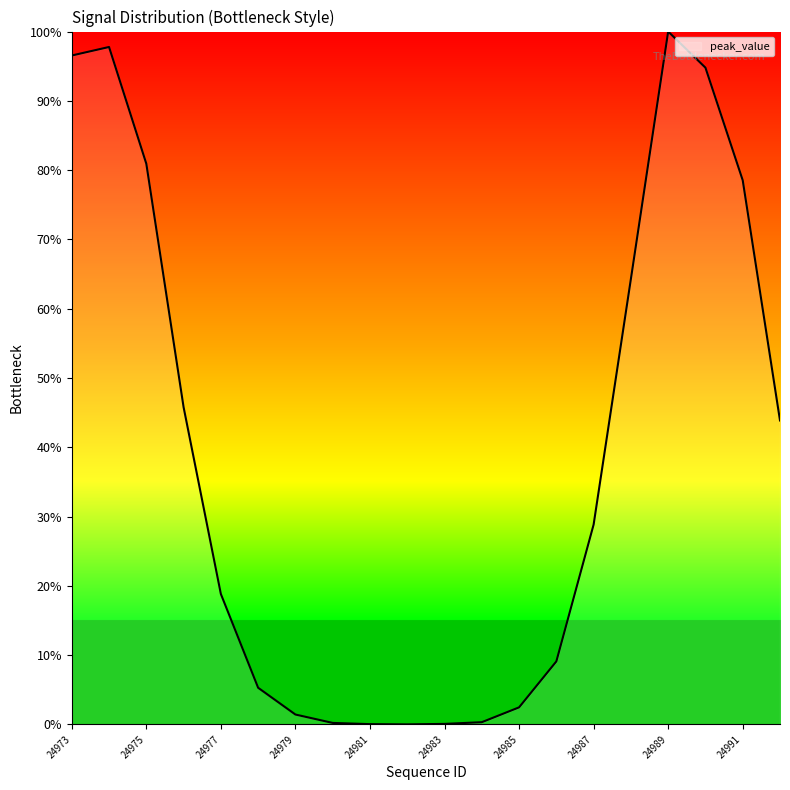

What is the difference between the maximum and minimum values?

100.0